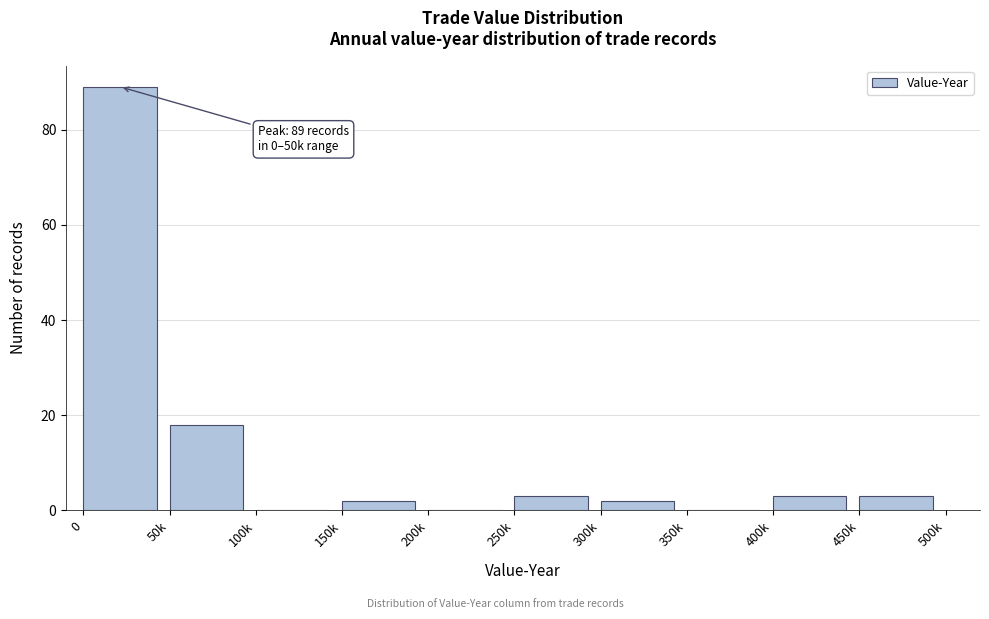

Reading left to right, what are all the values shown in this chart?

0=89	50k=18	100k=0	150k=2	200k=0	250k=3	300k=2	350k=0	400k=3	450k=3